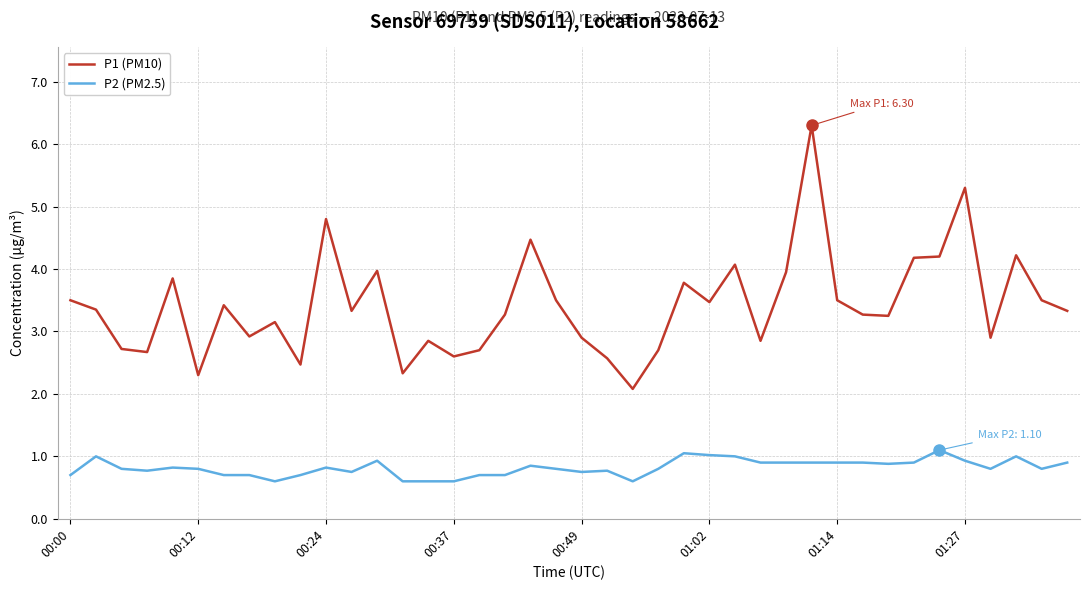

At how many categories does at least one series exceed 2?

40